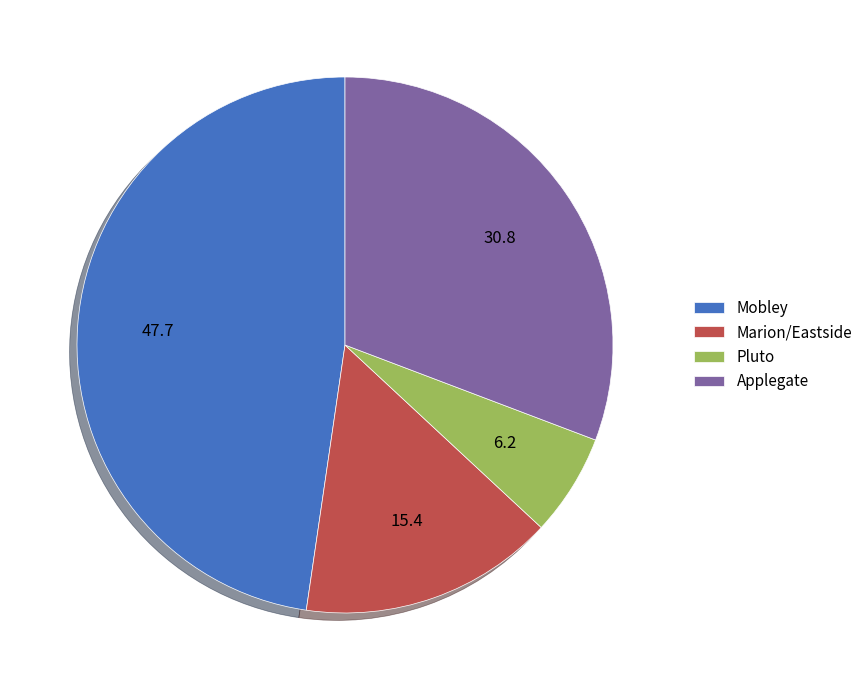

Which slice is the largest?

Mobley